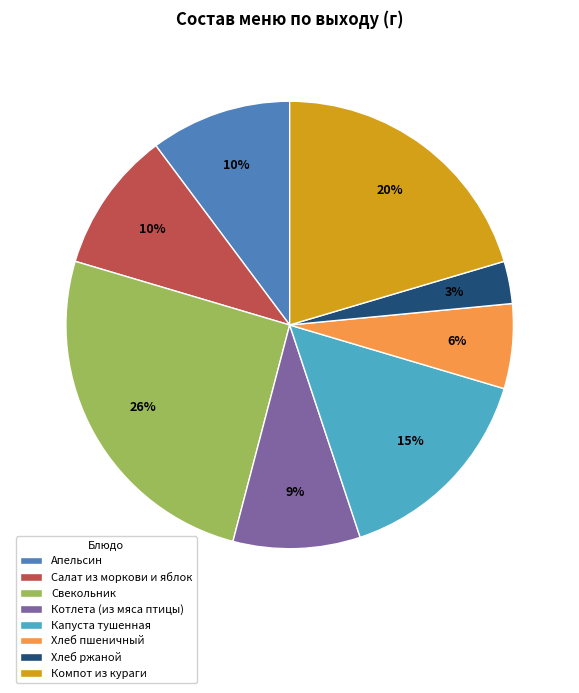

Between Салат из моркови и яблок and Свекольник, which is larger?

Свекольник